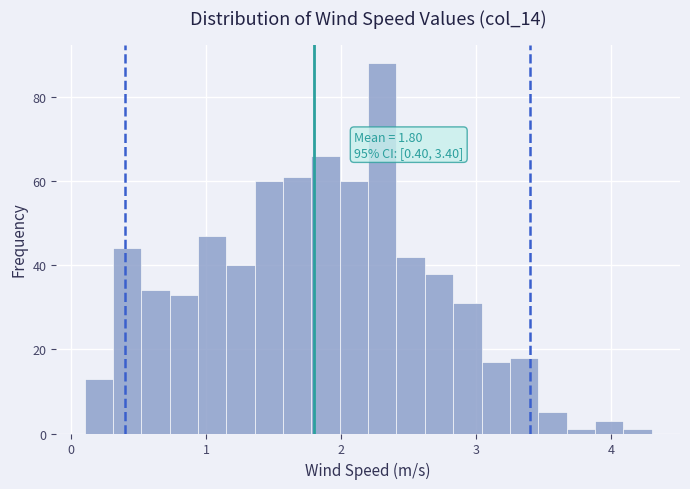

Read against the x-axis, roughly where is the centre of the tallest bar?

2.3